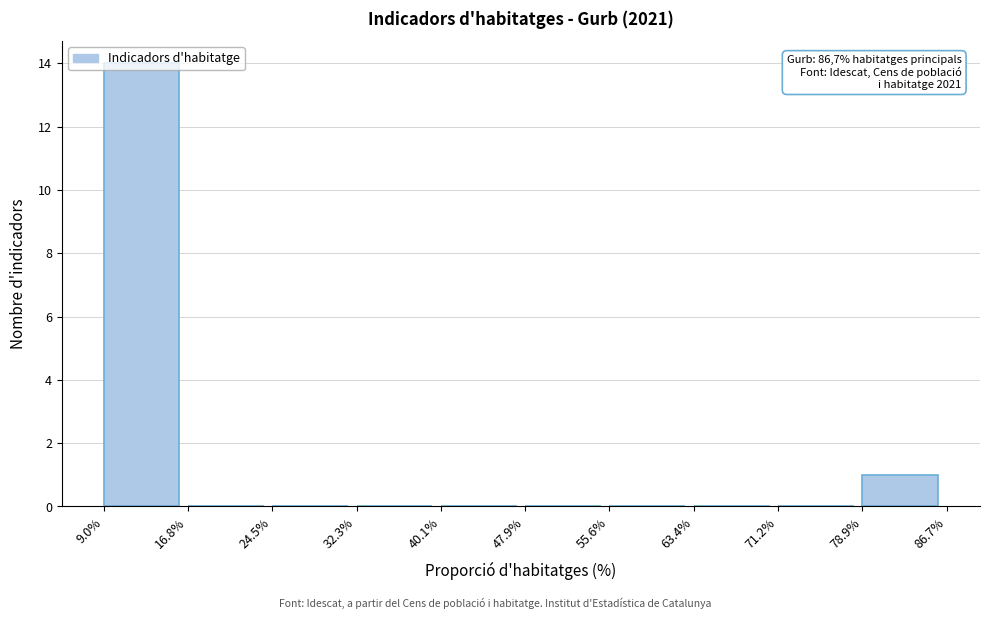

Which range on the x-axis has the tallest bar?

9.0% to 16.8%